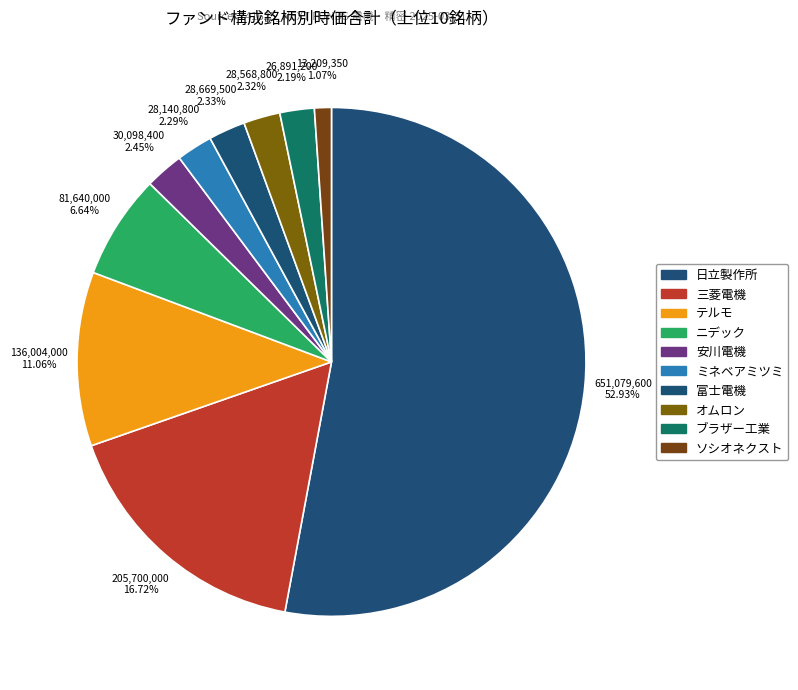

Which slice is the largest?

日立製作所